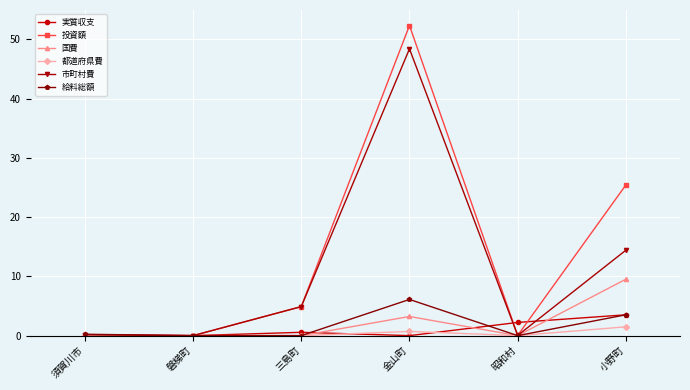

How many series are shown in this chart?

6